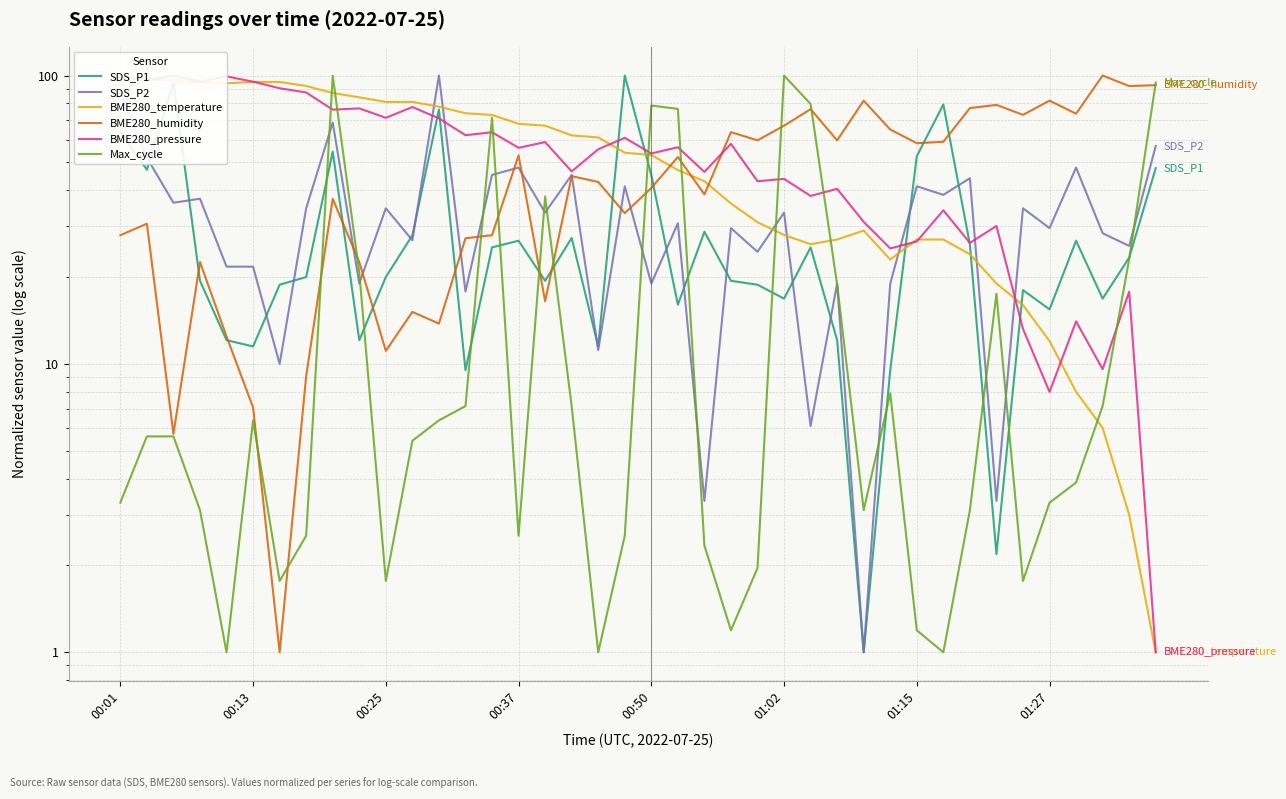

At how many categories does at least one series exceed 22?

40